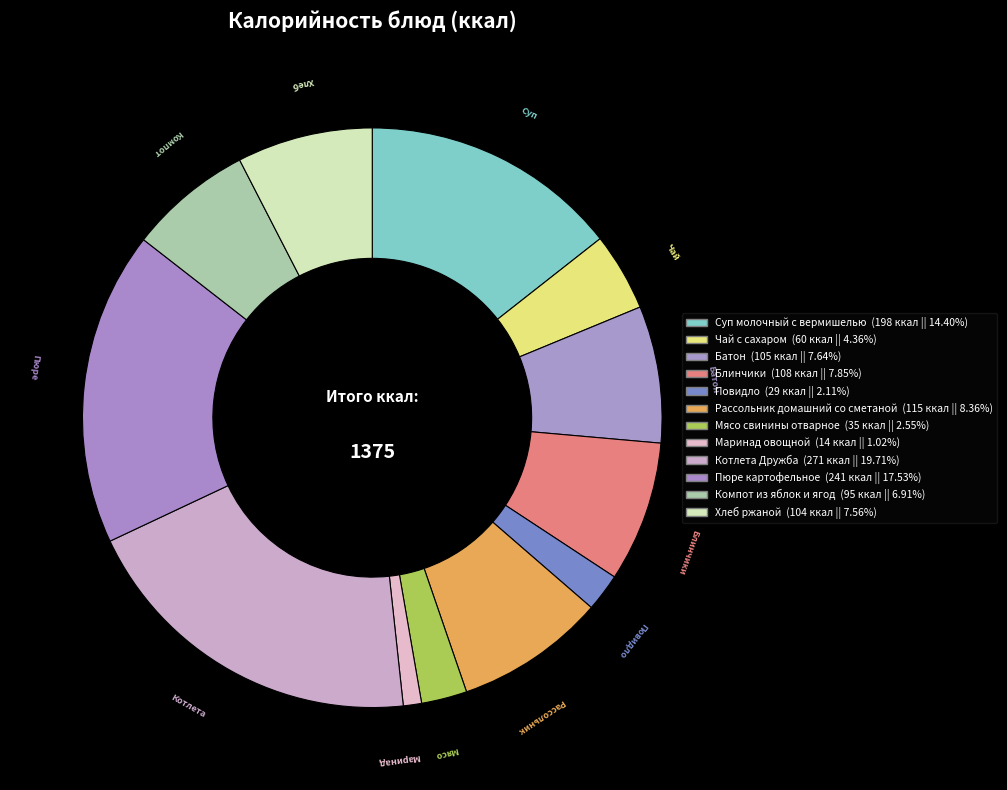

How many slices are in this pie chart?

12